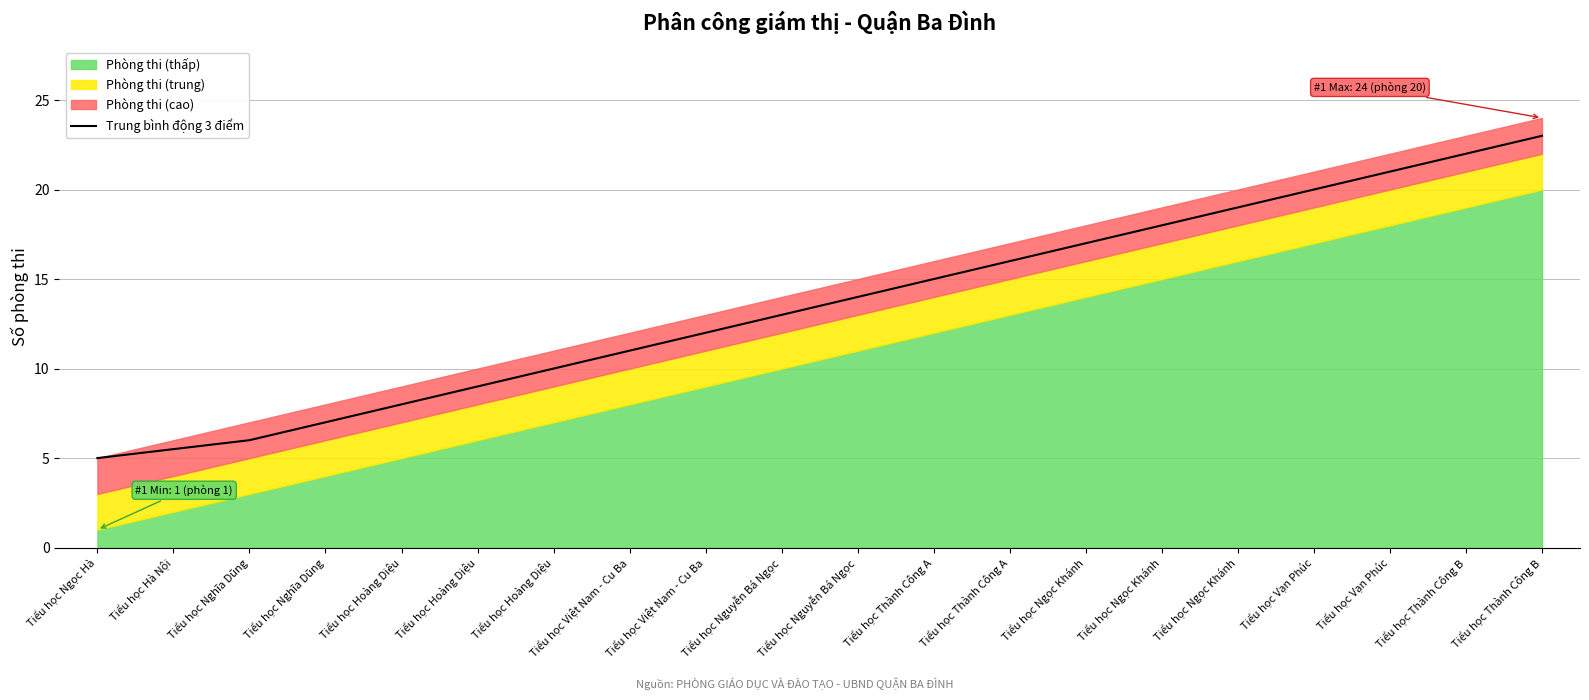

Where does the data first go above 14?

Tiểu học Thành Công A